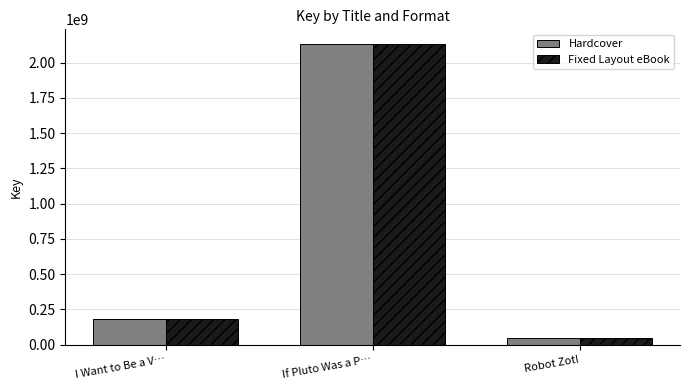

At which label does Fixed Layout eBook reach its minimum?

Robot Zot!